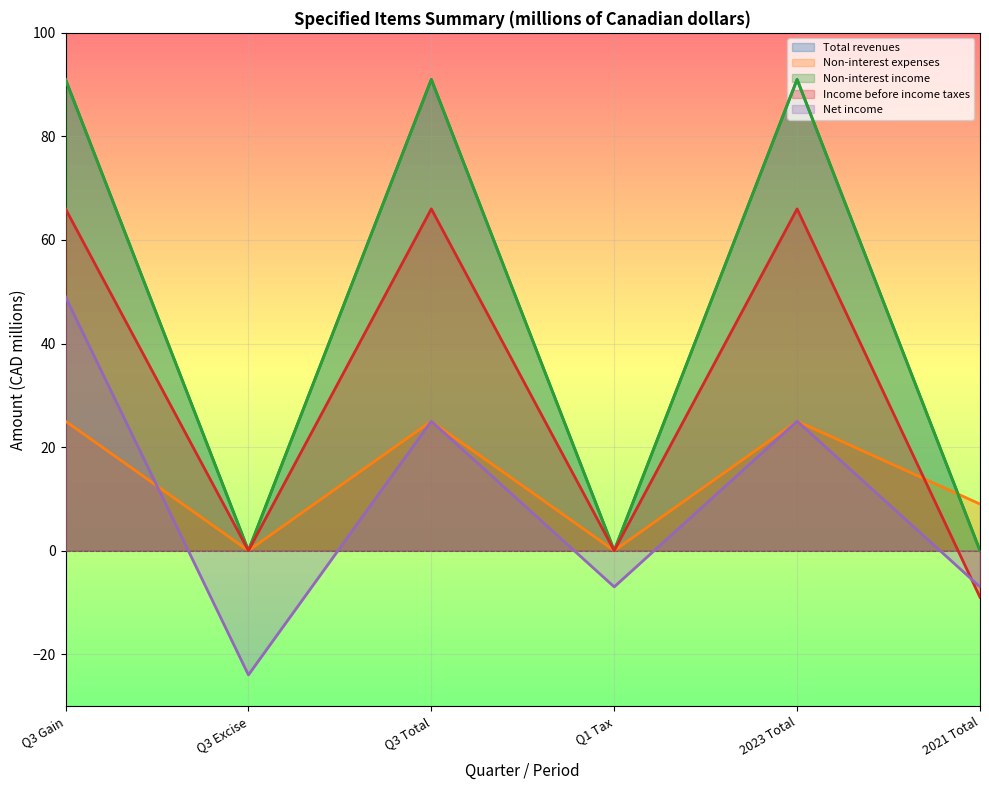

Between Q1 Tax and Q3 Gain, which is larger?

Q3 Gain